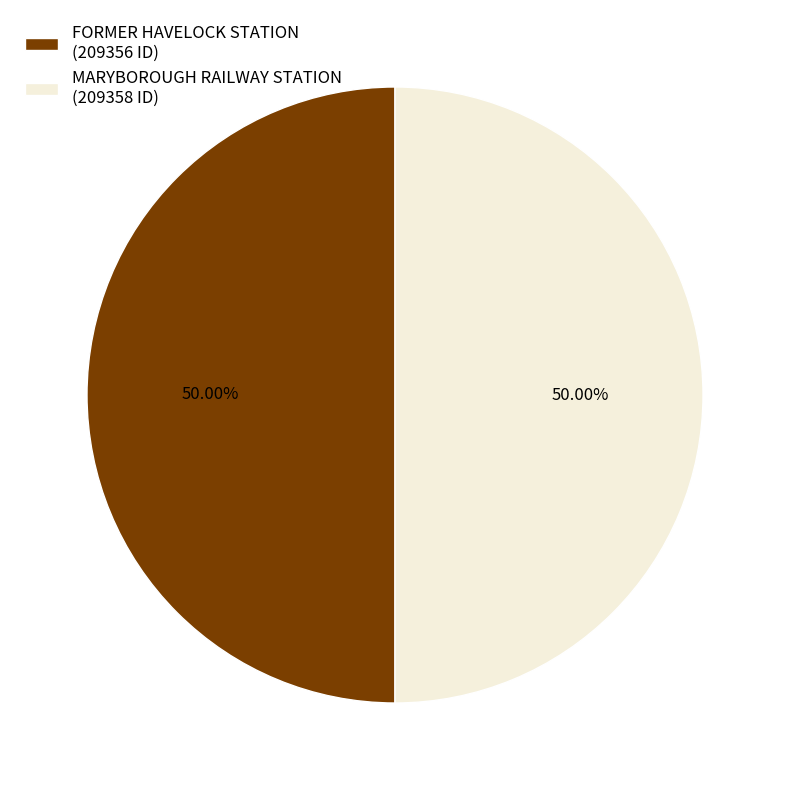

What is the ratio of the value at MARYBOROUGH RAILWAY STATION (209358 ID) to the value at FORMER HAVELOCK STATION (209356 ID)?

1.0